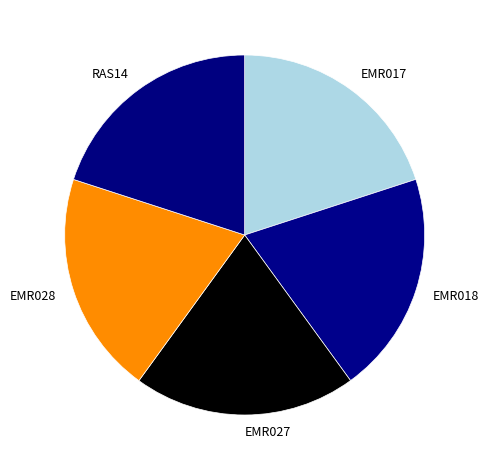

Is the sum of EMR027 and RAS14 greater than half?

No